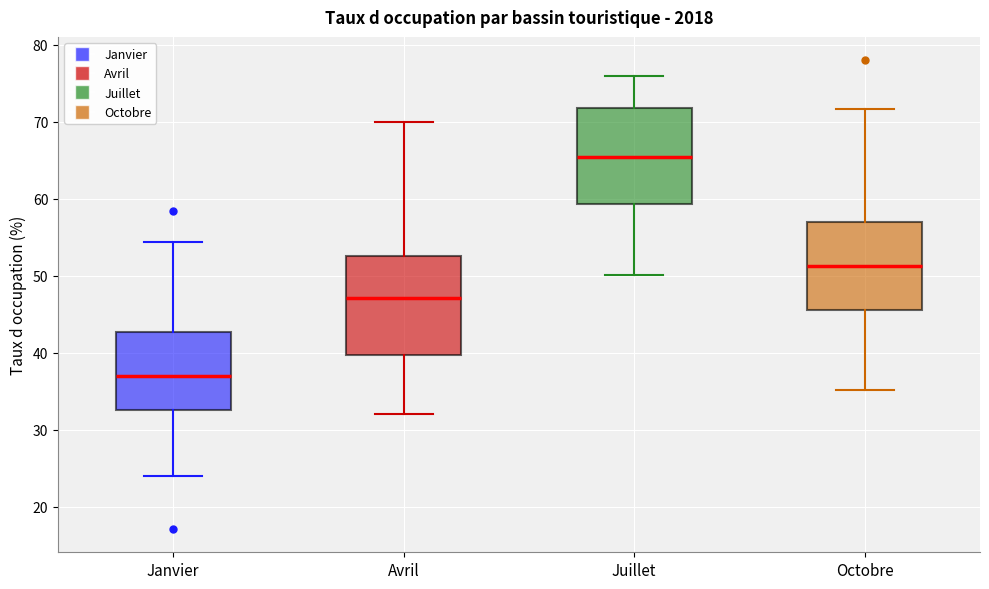

Reading left to right, read every box against the y-axis: the position of its median line, the range the box covers, and the ends of its whiskers. The values are not printed on the chart, so give them approximately, as read against the axis.

Janvier: median 37, box 33 to 43, whiskers 24 to 54
Avril: median 47, box 40 to 53, whiskers 32 to 70
Juillet: median 65, box 59 to 72, whiskers 50 to 76
Octobre: median 51, box 46 to 57, whiskers 35 to 72